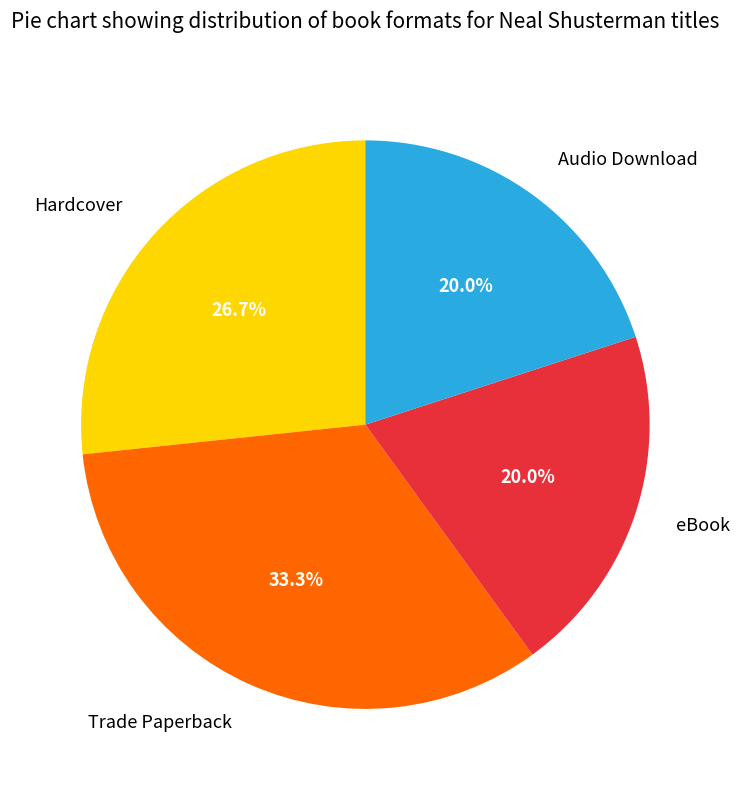

Is it true that eBook is 20% of the pie?

True